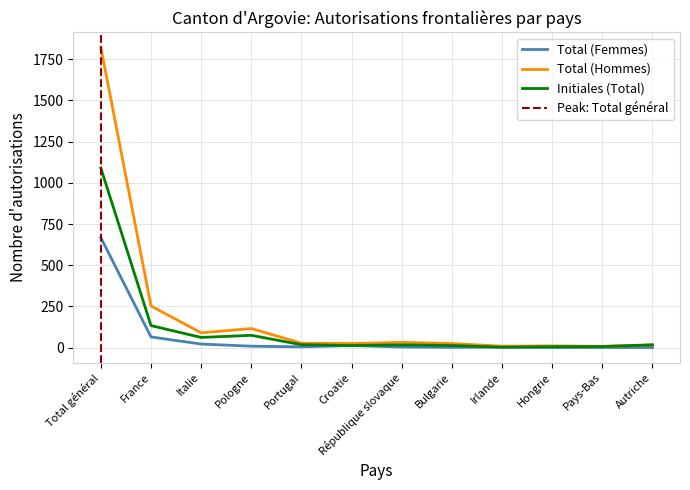

What is the highest value of the Initiales (Total) series?

1090